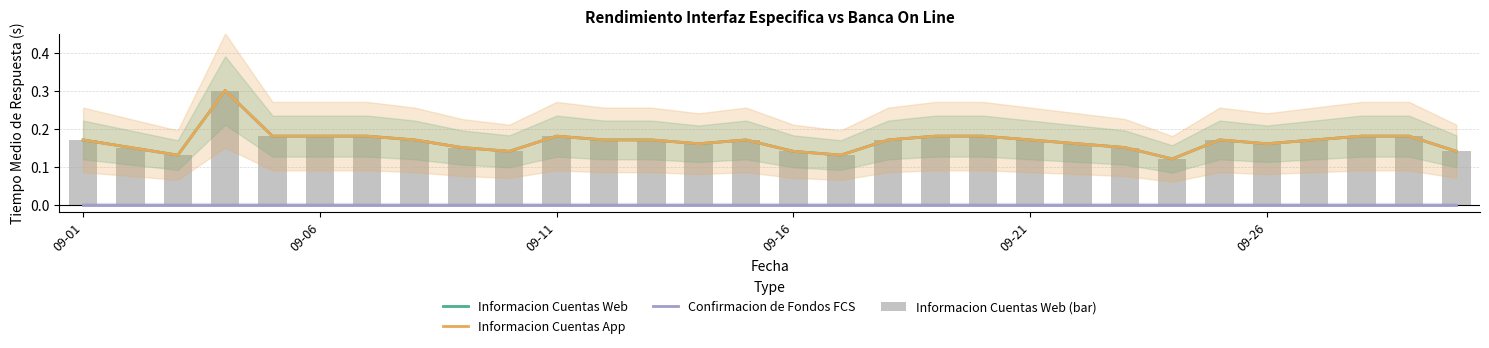

What is the difference between the second highest and minimum values in the Informacion Cuentas App series?

0.1